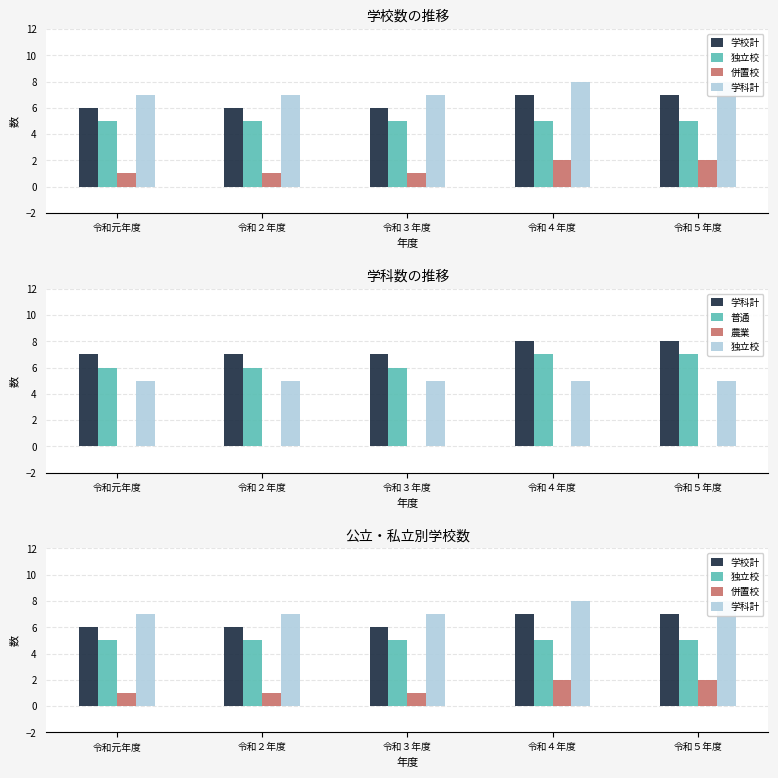

Which series has the largest total across all categories?

学科計